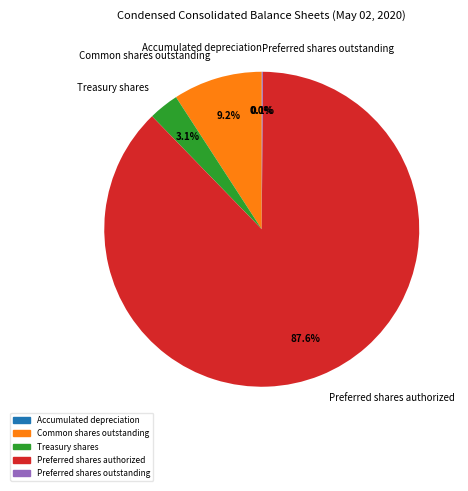

Is there any slice that represents more than half of the pie?

Yes